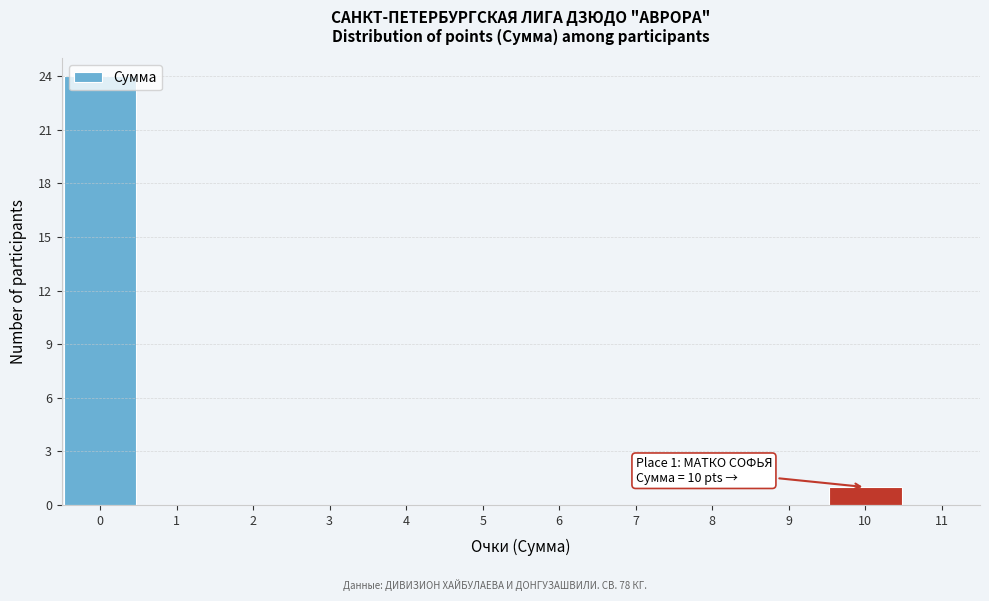

Which range on the x-axis has the tallest bar?

-0.5 to 0.5